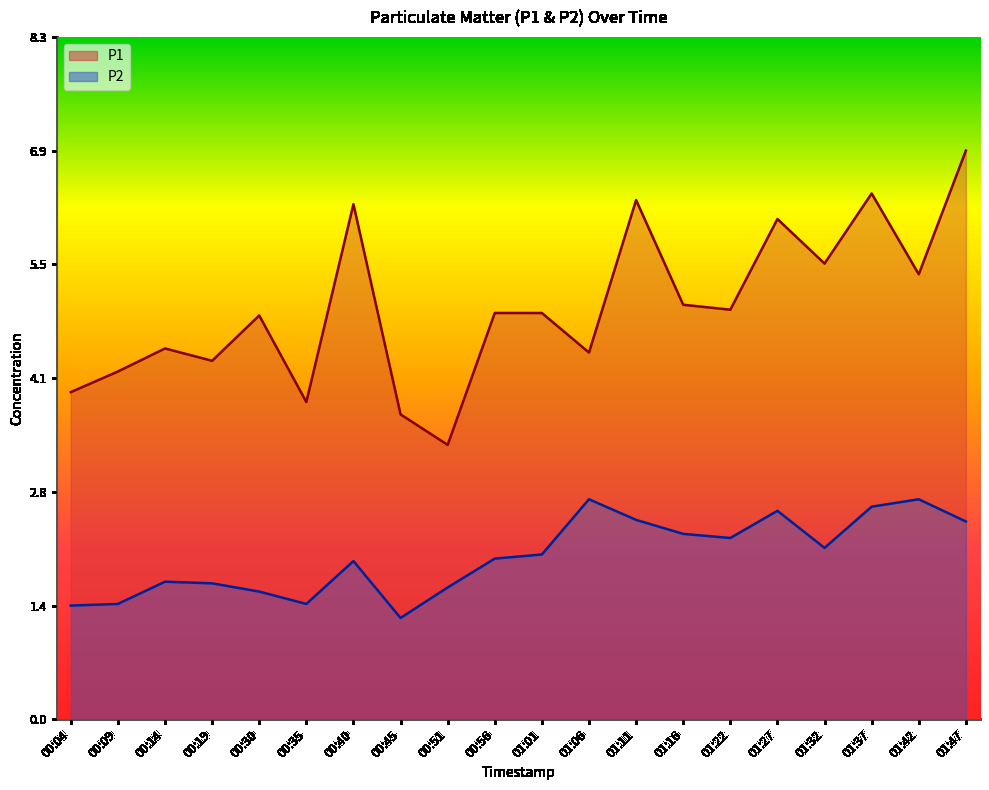

Does the chart have visible grid lines?

No